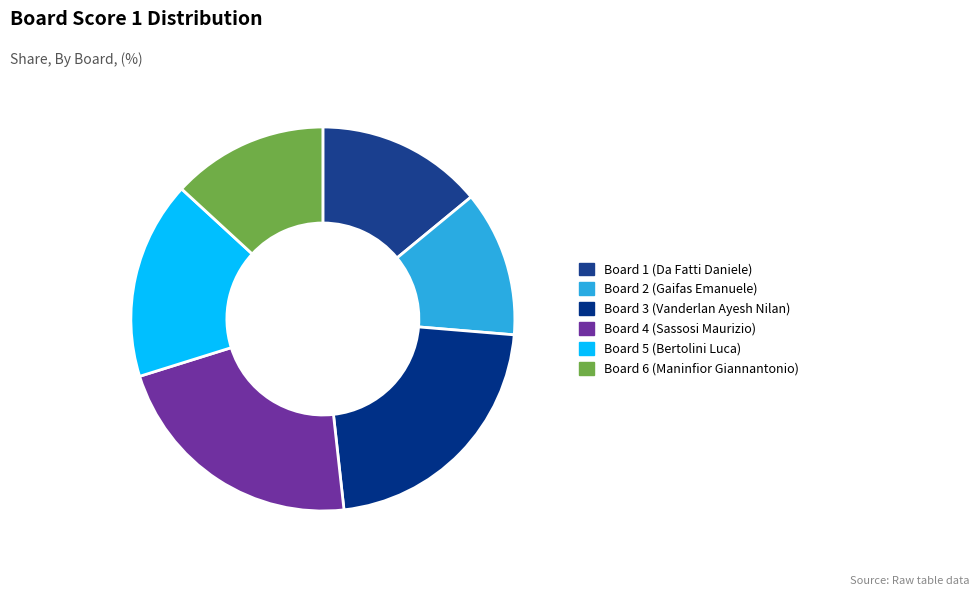

How many slices are in this pie chart?

6